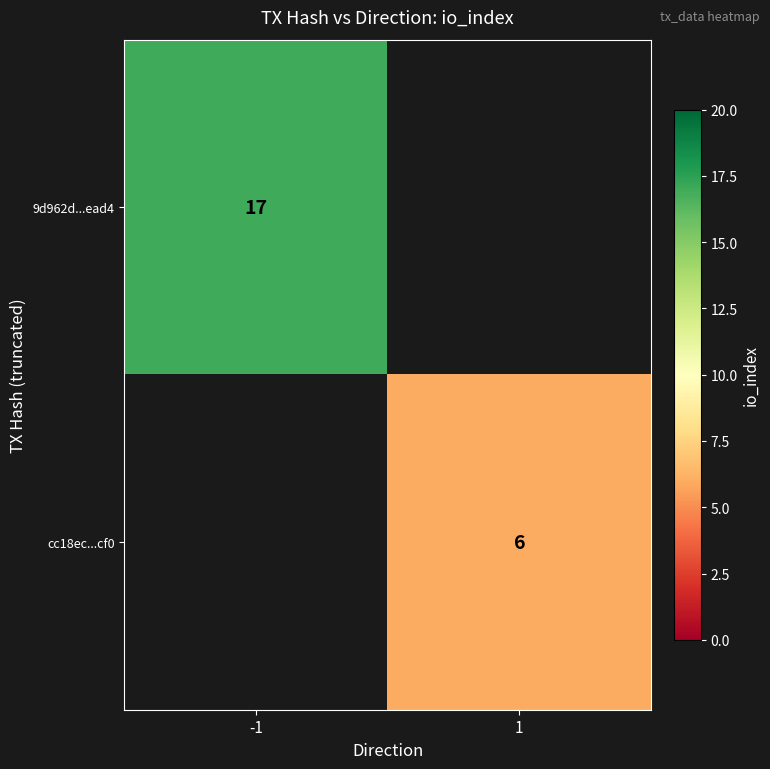

Is the value of 9d962d...ead4 at -1 greater than the value of cc18ec...cf0 at 1?

Yes